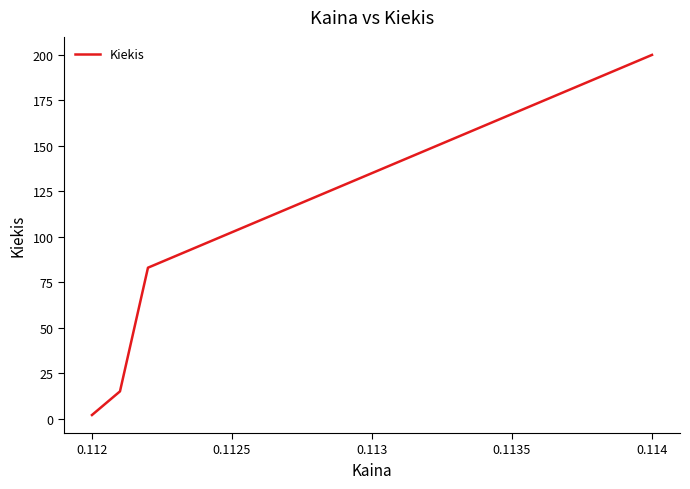

Is this an area chart (filled region under the line)?

No